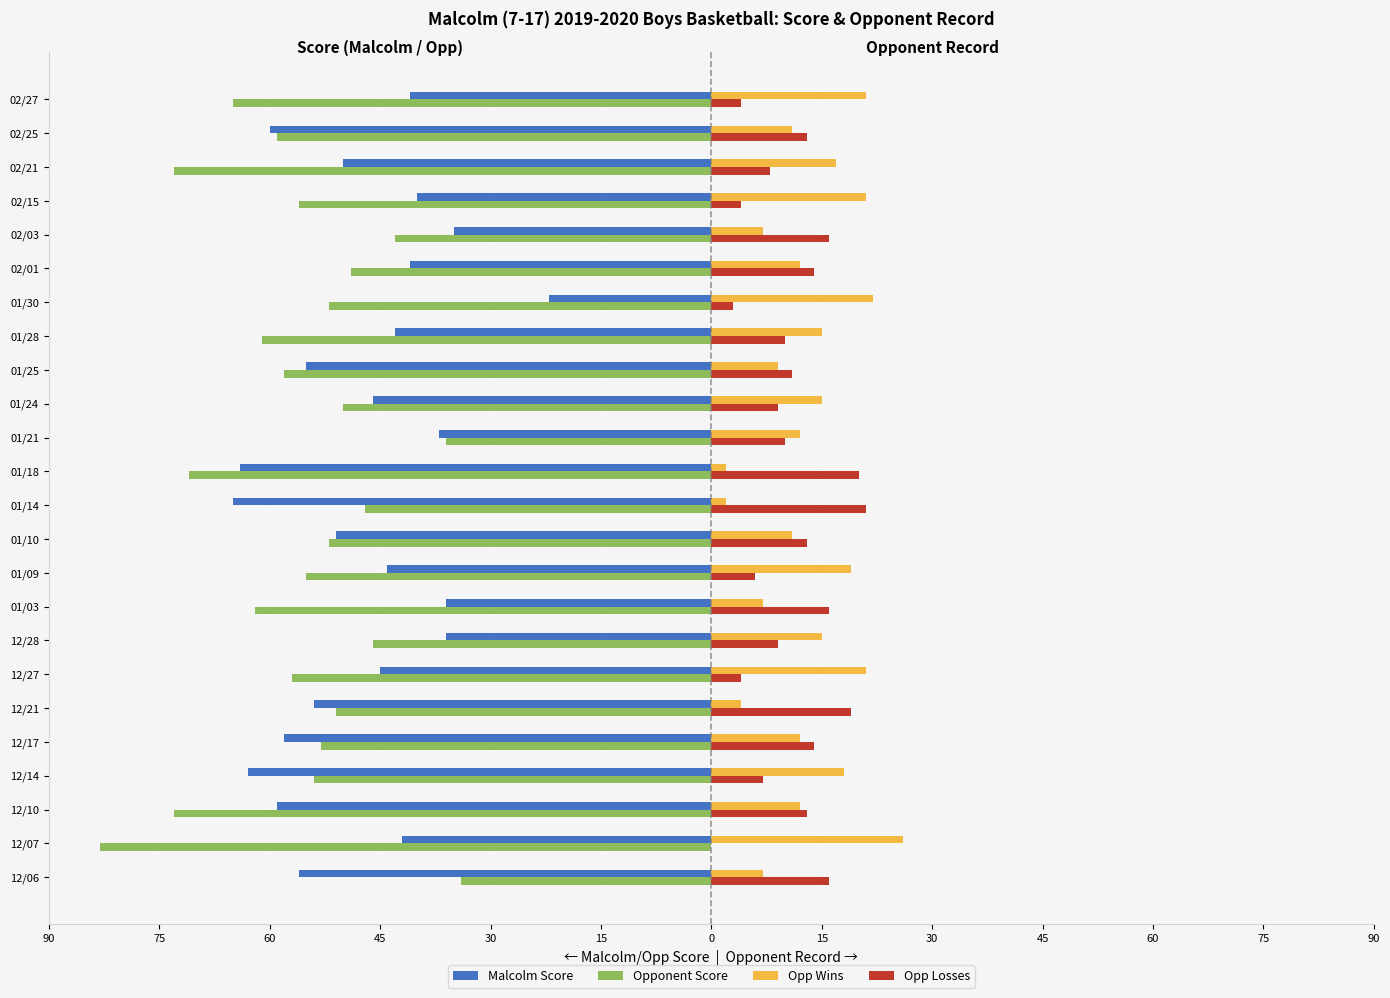

What is the maximum value shown in the chart?

26